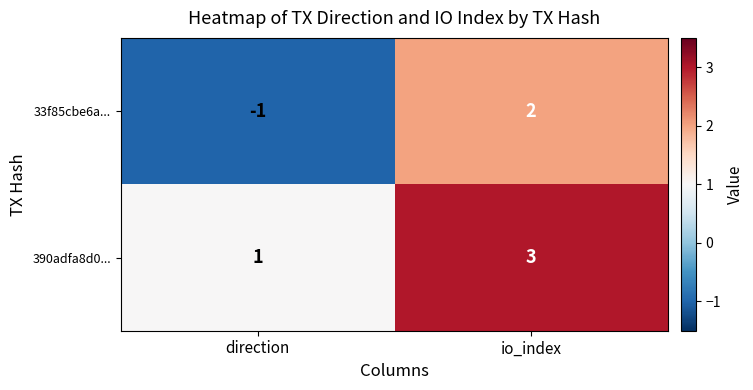

At which label is 390adfa8d0... closest to 2?

direction